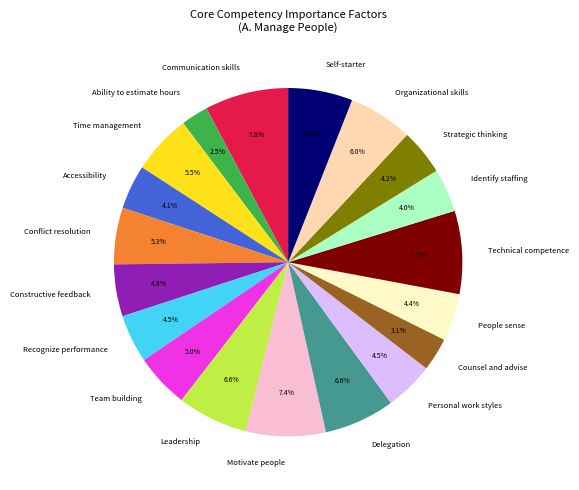

To the nearest percent, what is the difference between the Identify staffing and Constructive feedback slice percentages?

1%